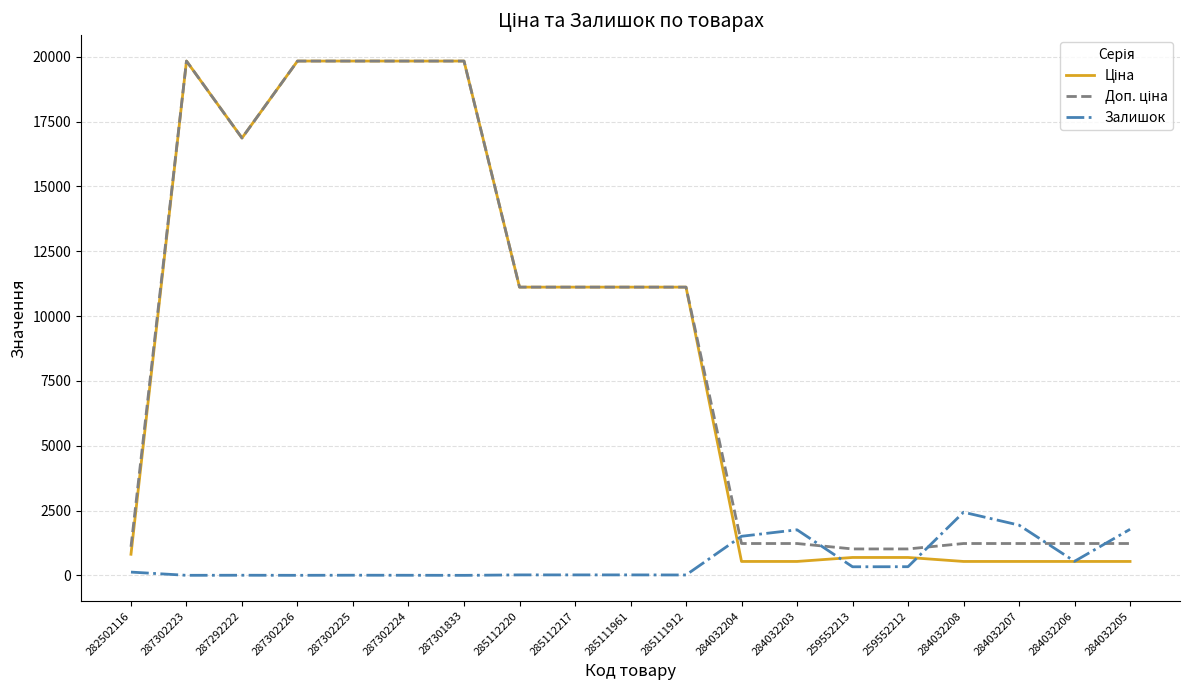

What is the highest value of the Залишок series?

2433.0